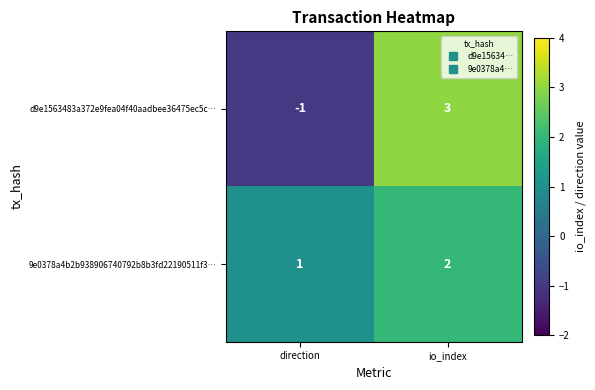

Reading left to right, extract all data points from this chart.

d9e1563483a372e9fea04f40aadbee36475ec5c…: direction=-1	io_index=3
9e0378a4b2b938906740792b8b3fd22190511f3…: direction=1	io_index=2